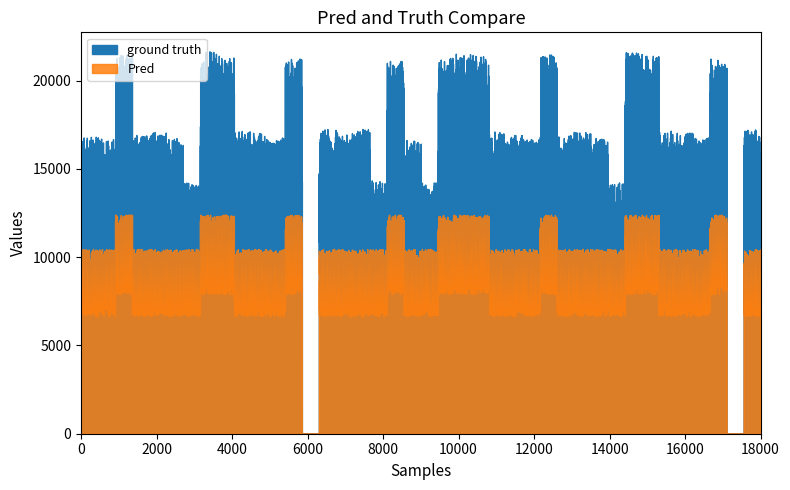

In Pred, how many points are lower than both neighbors (excluding endpoints)?

2